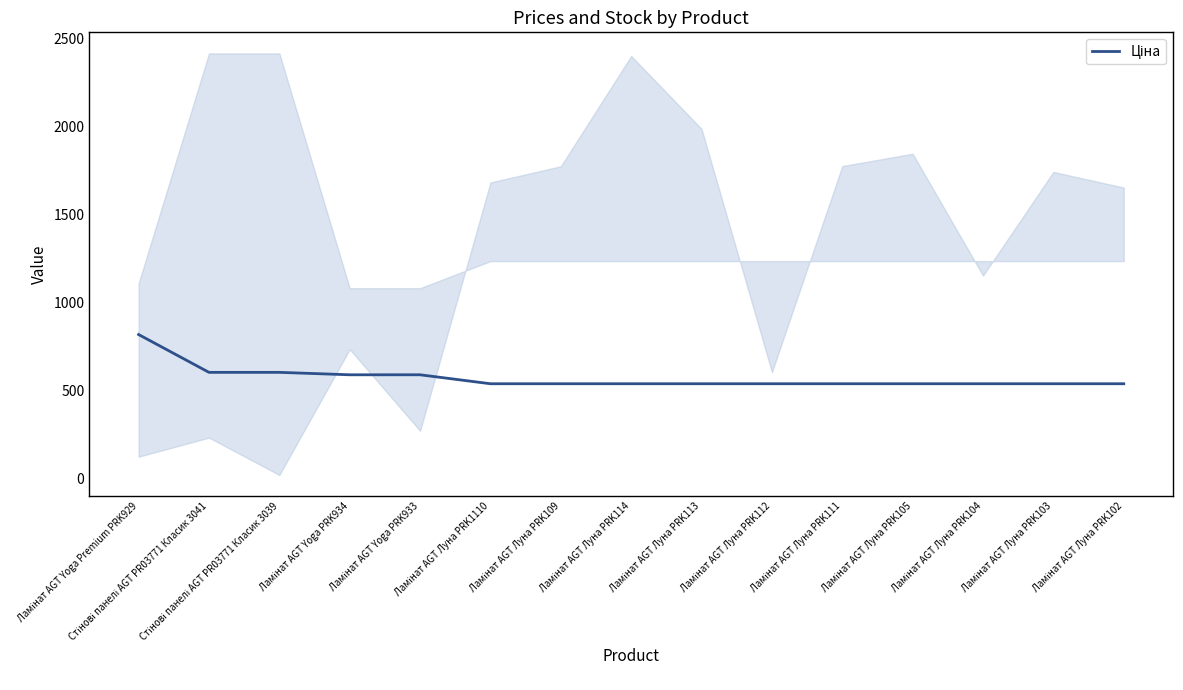

Reading right to left, transcribe all the data shown in this chart.

Ламінат AGT Луна PRK102=539.0	Ламінат AGT Луна PRK103=539.0	Ламінат AGT Луна PRK104=539.0	Ламінат AGT Луна PRK105=539.0	Ламінат AGT Луна PRK111=539.0	Ламінат AGT Луна PRK112=539.0	Ламінат AGT Луна PRK113=539.0	Ламінат AGT Луна PRK114=539.0	Ламінат AGT Луна PRK109=539.0	Ламінат AGT Луна PRK1110=539.0	Ламінат AGT Yoga PRK933=589.9	Ламінат AGT Yoga PRK934=589.9	Стінові панелі AGT PR03771 Класик 3039=603.7	Стінові панелі AGT PR03771 Класик 3041=603.7	Ламінат AGT Yoga Premium PRK929=818.5